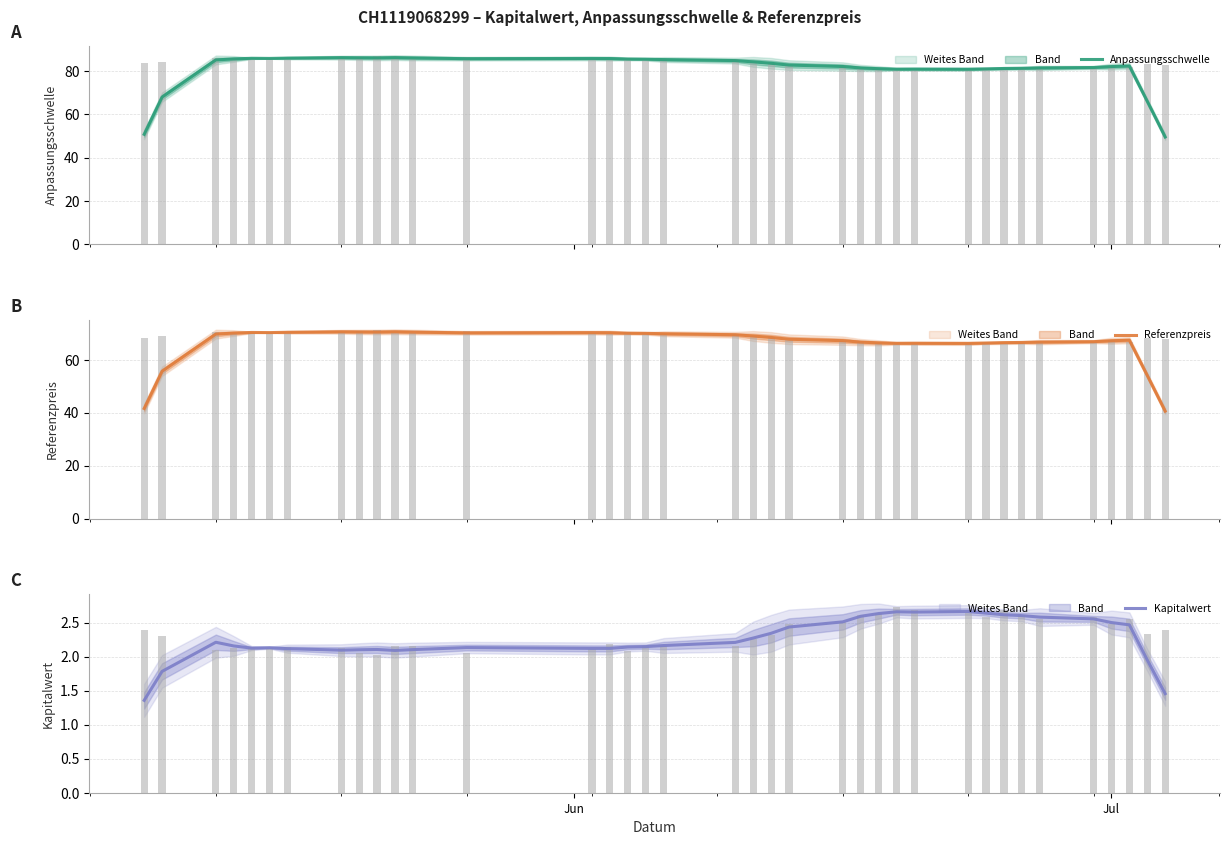

Reading right to left, what are all the values shown in this chart?

Anpassungsschwelle (col_3): 49.5	66.0	82.2	82.0	81.5	81.3	81.2	81.1	80.9	80.7	80.8	80.8	81.0	81.3	82.0	82.7	83.5	84.1	84.7	85.2	85.4	85.5	85.7	85.7	85.6	86.0	86.1	86.0	86.0	86.1	85.9	85.7	85.8	85.5	85.0	67.9	50.8
Tageswerte: 2.4	2.3	2.5	2.5	2.6	2.6	2.6	2.7	2.6	2.6	2.7	2.7	2.6	2.6	2.5	2.5	2.3	2.3	2.1	2.2	2.2	2.1	2.2	2.1	2.1	2.2	2.1	2.0	2.1	2.1	2.1	2.1	2.1	2.1	2.1	2.3	2.4
Referenzpreis (col_4): 40.6	54.1	67.4	67.2	66.8	66.7	66.5	66.5	66.3	66.2	66.2	66.2	66.4	66.7	67.2	67.8	68.4	69.0	69.5	69.8	70.0	70.0	70.2	70.3	70.2	70.5	70.6	70.5	70.5	70.6	70.4	70.3	70.3	70.1	69.7	55.7	41.6
Kapitalwert (col_2): 1.5	2.0	2.5	2.5	2.6	2.6	2.6	2.6	2.6	2.7	2.7	2.7	2.6	2.6	2.5	2.4	2.3	2.3	2.2	2.2	2.1	2.1	2.1	2.1	2.1	2.1	2.1	2.1	2.1	2.1	2.1	2.1	2.1	2.2	2.2	1.8	1.4